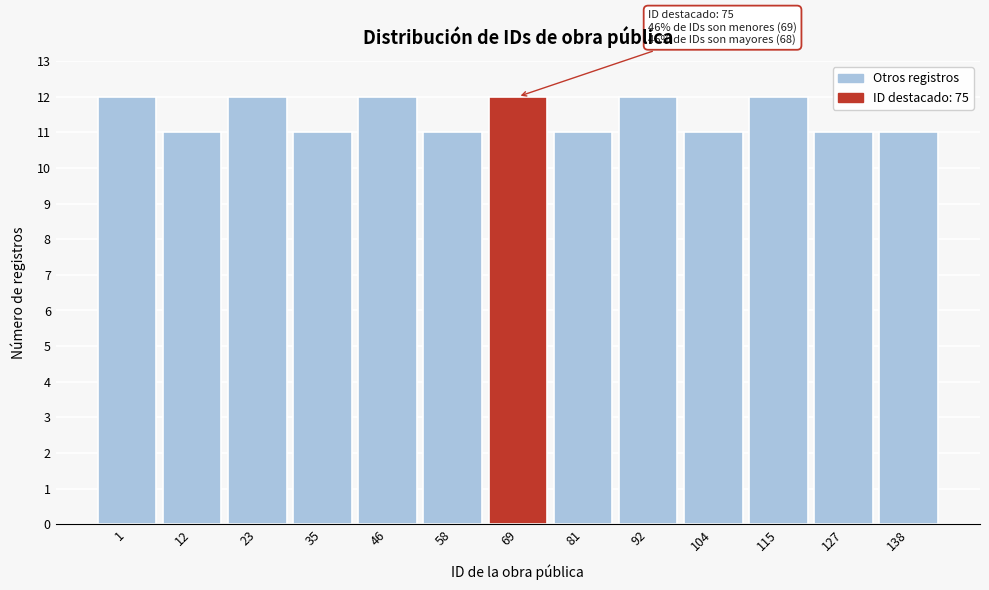

Reading right to left, what are all the values shown in this chart?

138=11	127=11	115=12	104=11	92=12	81=11	69=12	58=11	46=12	35=11	23=12	12=11	1=12